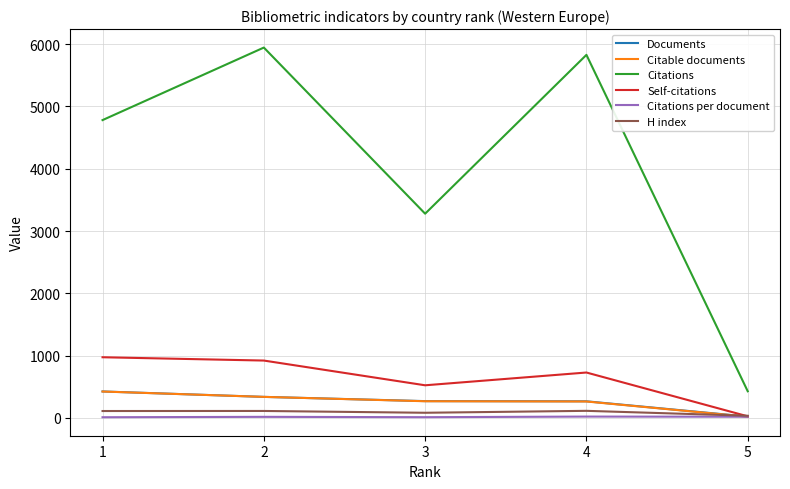

Is the value of Self-citations at 4 greater than the value of Documents at 5?

Yes